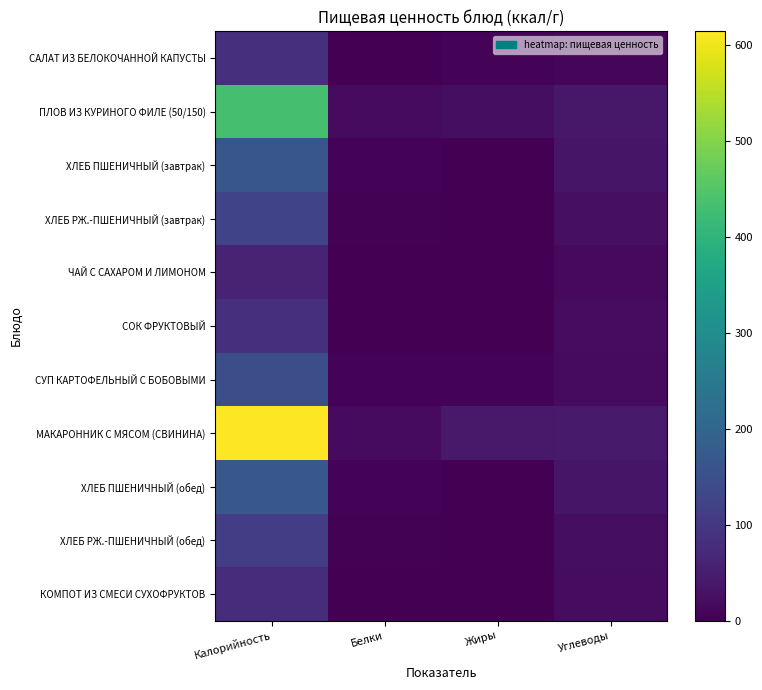

Between Белки and Калорийность, which is larger?

Калорийность